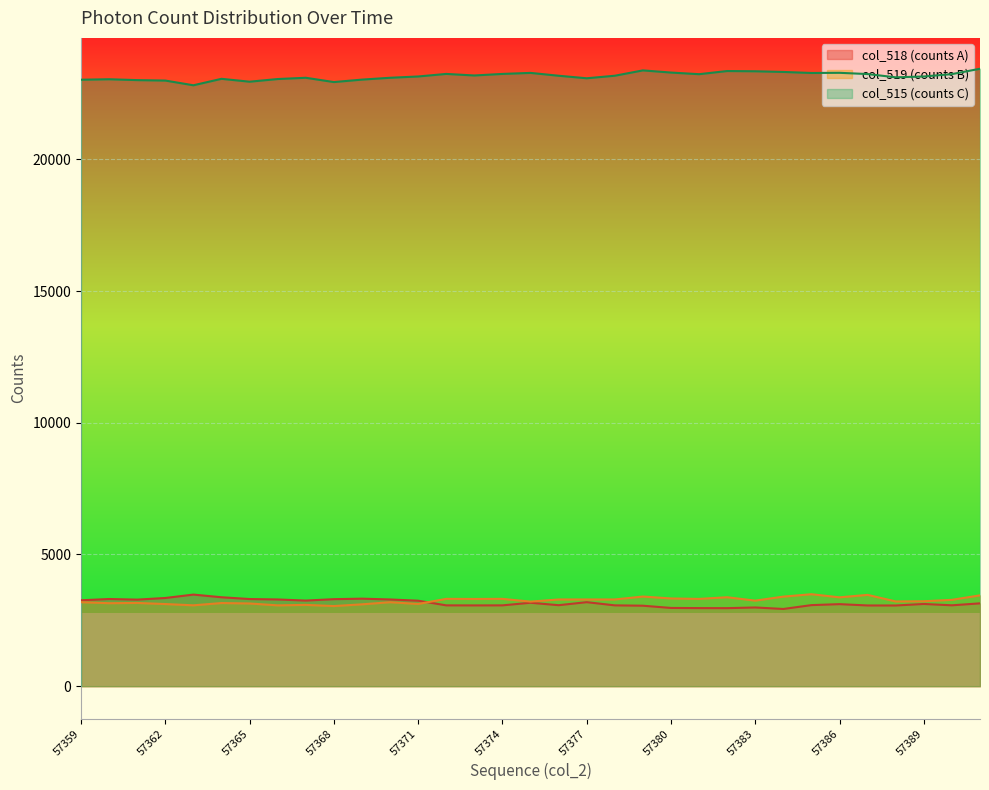

What is the difference between the maximum and second lowest values in the col_518 series?

515